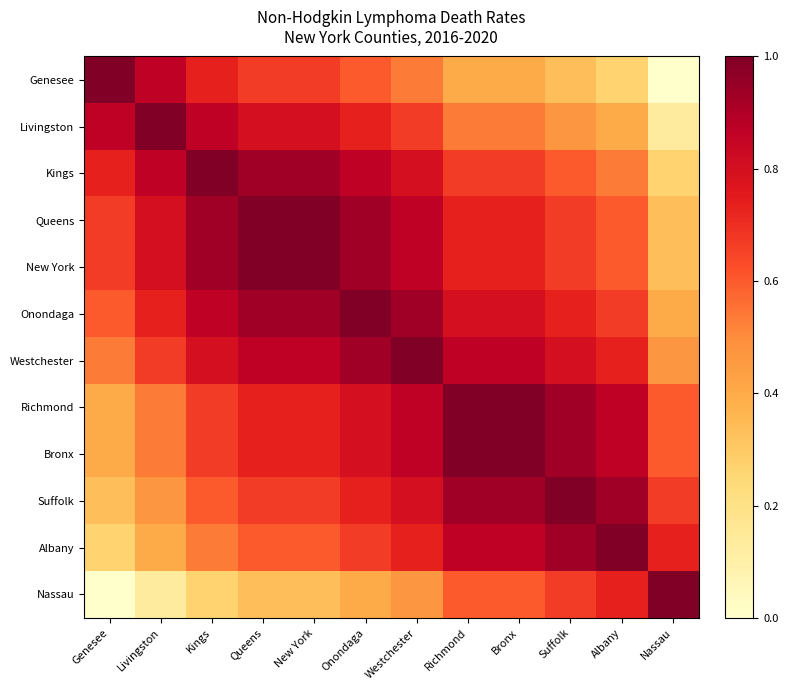

What is the total value across all series at Richmond?

9.1